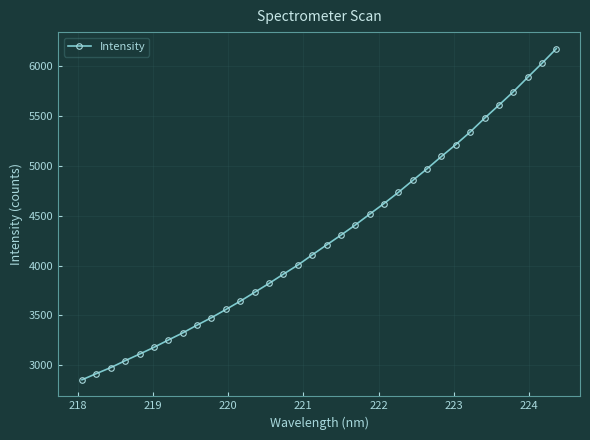

What is the maximum value shown in the chart?

6178.0